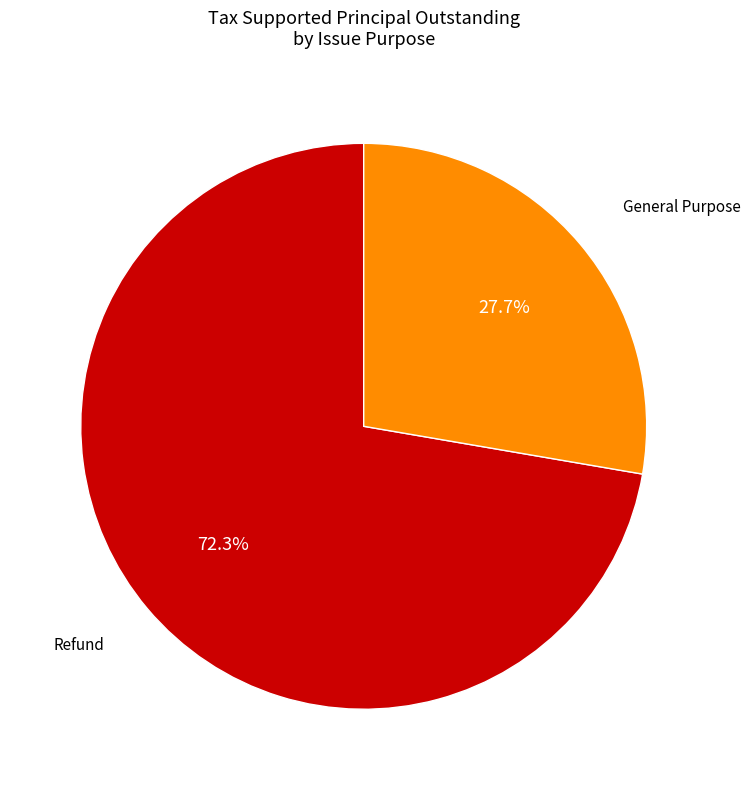

To the nearest percent, what is the combined percentage of General Purpose and Refund?

100%